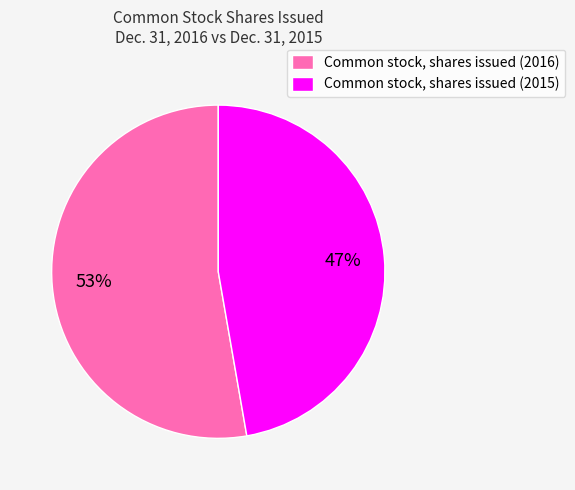

To the nearest percent, what percentage of the pie is Common stock, shares issued (2016)?

53%